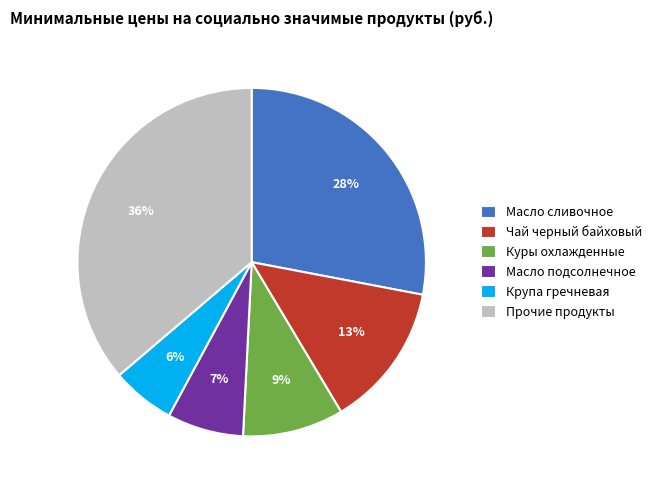

Is there any slice that represents more than half of the pie?

No